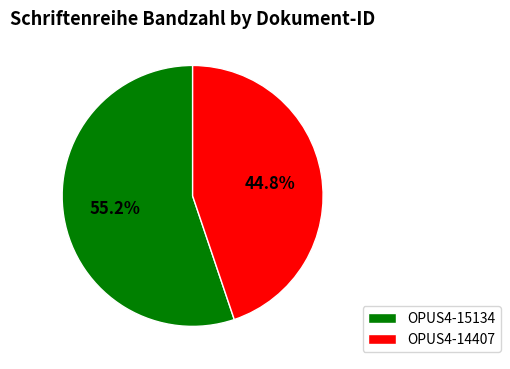

What percentage is the OPUS4-14407 slice, to the nearest percent?

45%